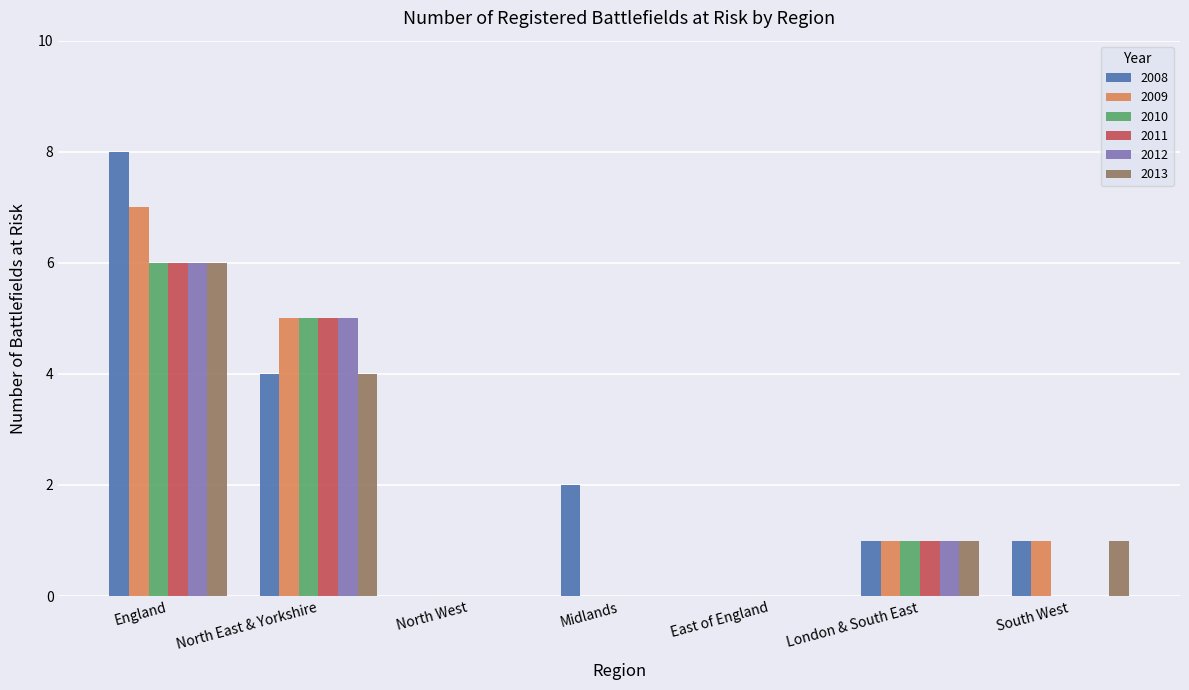

Is the value of 2008 at London & South East greater than the value of 2011 at North East & Yorkshire?

No